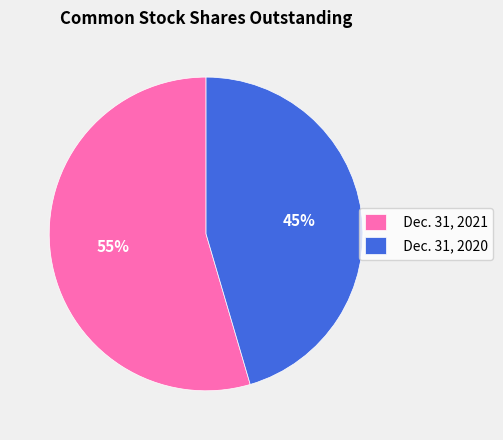

Do Dec. 31, 2020 and Dec. 31, 2021 together represent more than half of the pie?

Yes